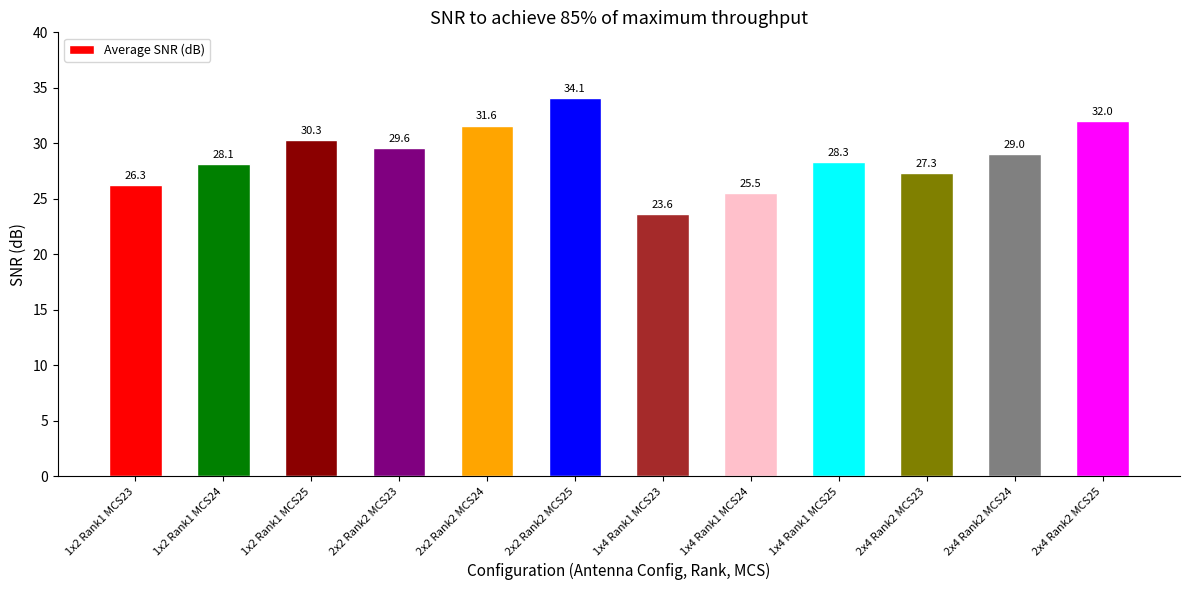

What is the difference between the values at 2x4 Rank2 MCS25 and 1x2 Rank1 MCS24?

3.9